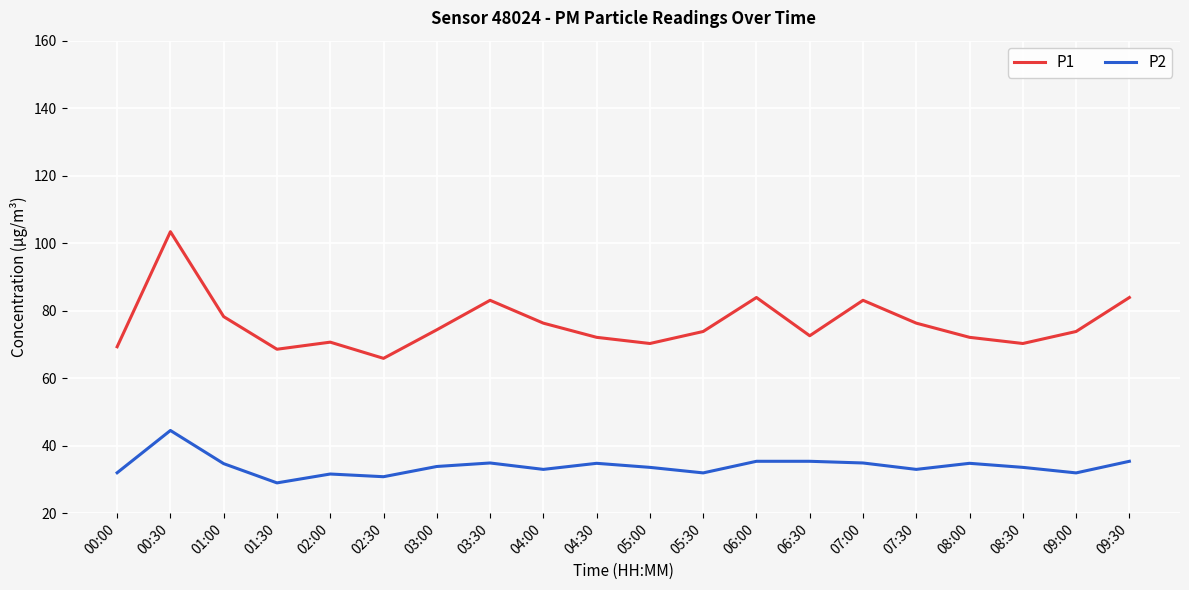

At 08:00, list the series in order from largest to smallest.

P1, P2